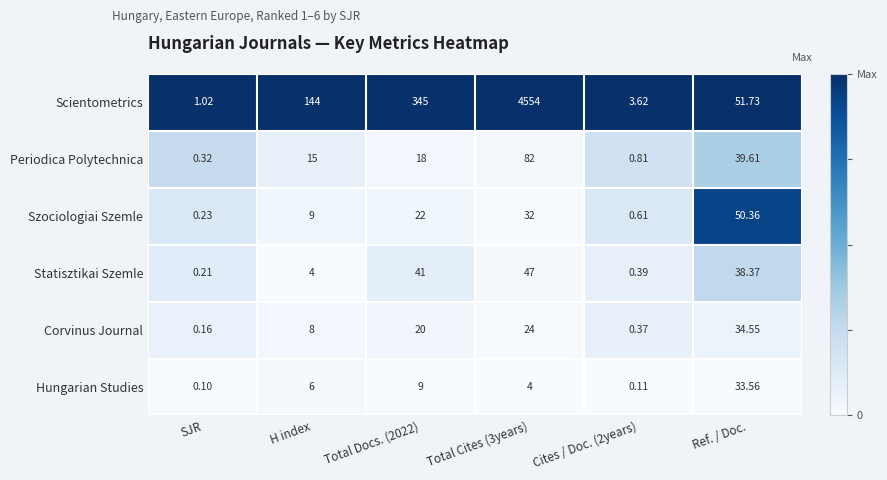

How many data points in Statisztikai Szemle are above 38?

3